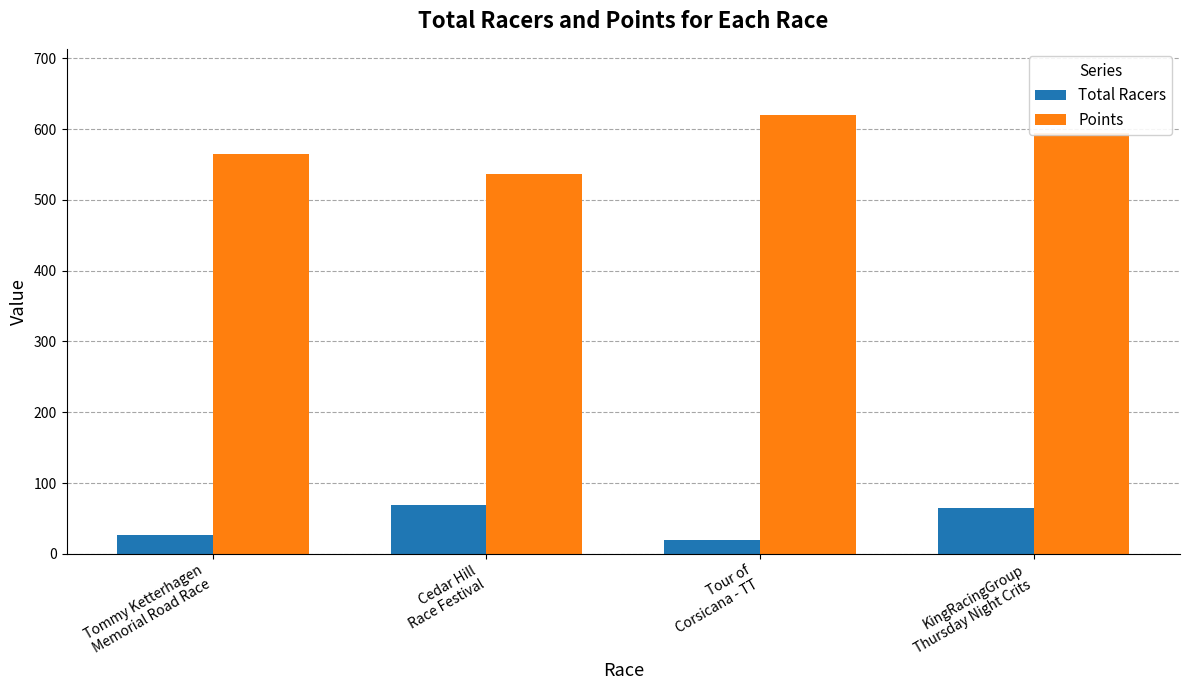

How many distinct data groups are displayed?

2